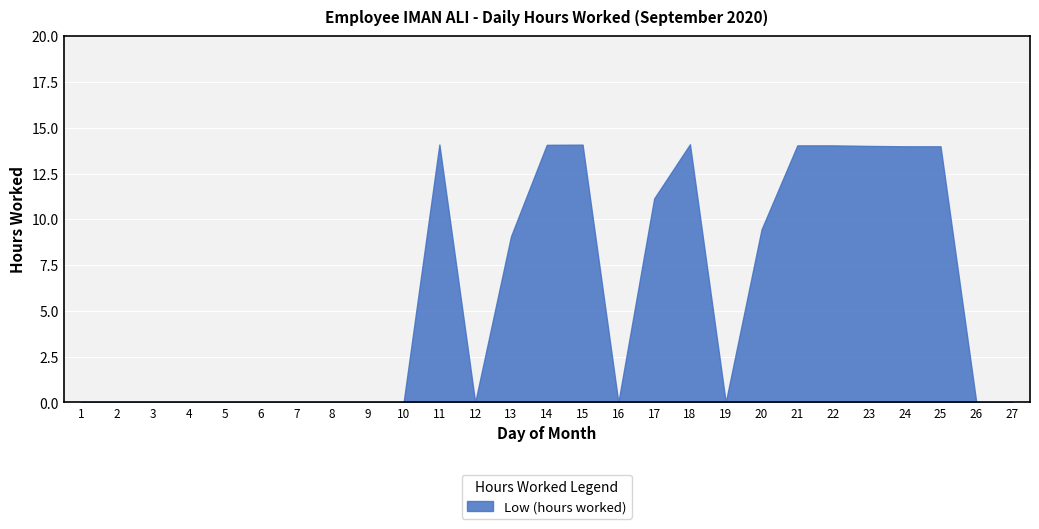

Reading left to right, transcribe all the data shown in this chart.

0.0	0.0	0.0	0.0	0.0	0.0	0.0	0.0	0.0	0.0	14.1	0.0	9.1	14.1	14.1	0.0	11.1	14.1	0.0	9.4	14.0	14.0	14.0	14.0	14.0	0.0	0.0